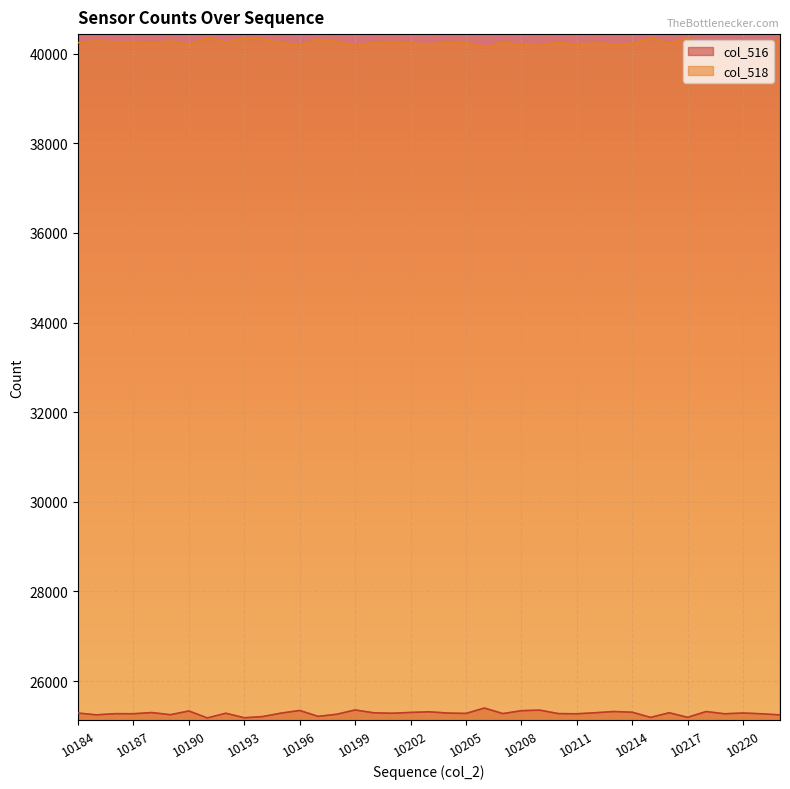

List the series in order of their overall mean, lowest first.

col_516, col_518